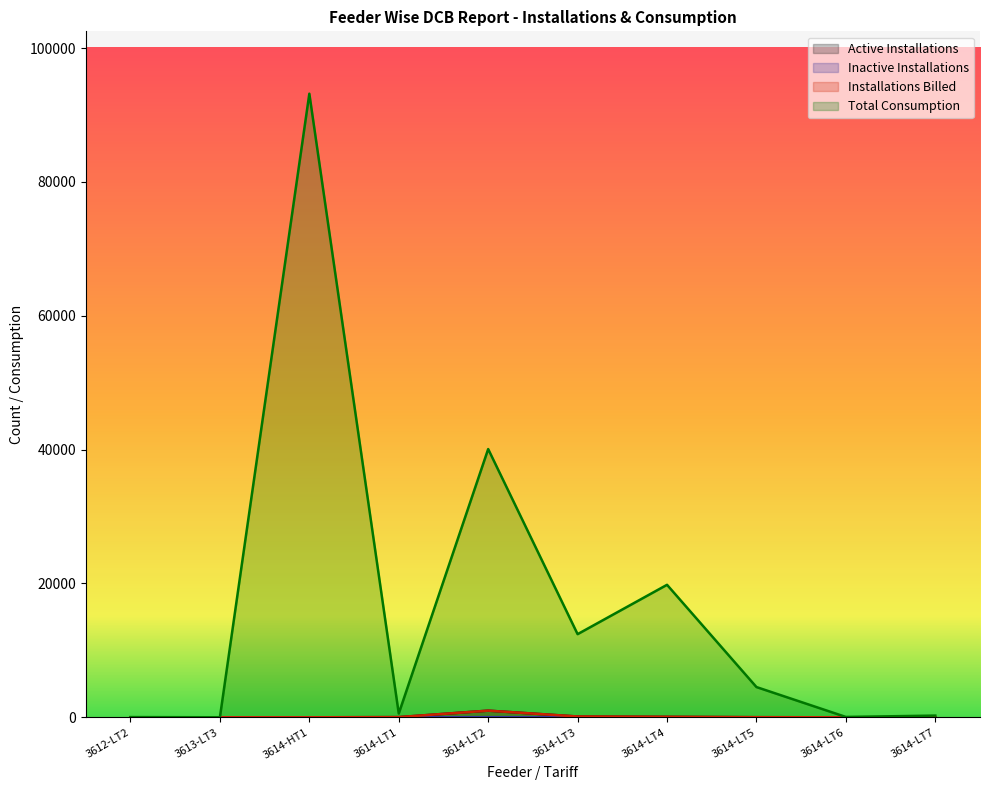

How many lines are shown in the chart?

4